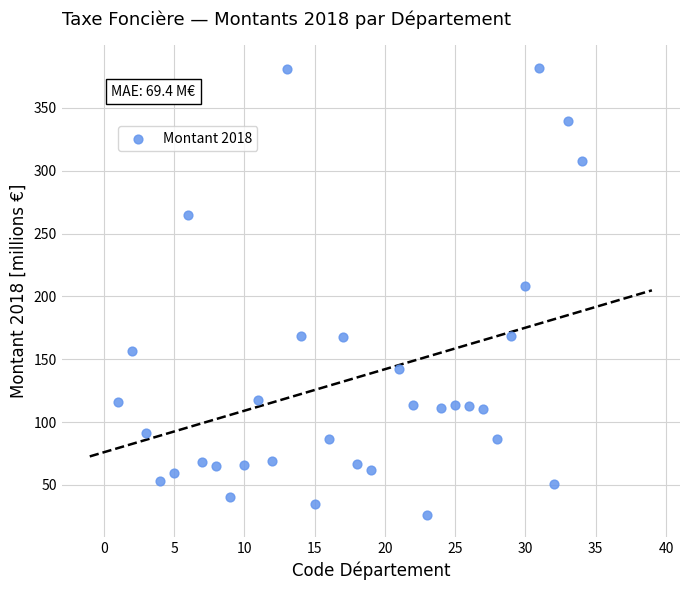

What is the range of X values (max minus min)?

33.0